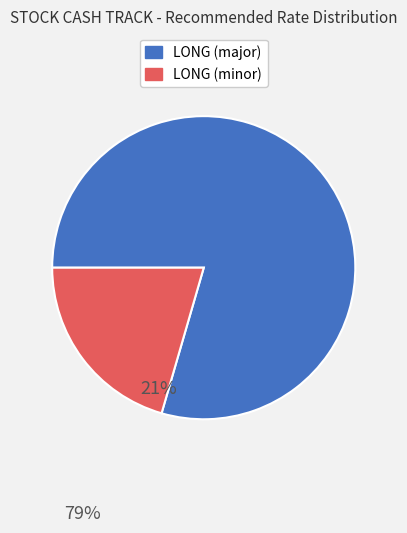

Is there any slice that represents more than half of the pie?

Yes